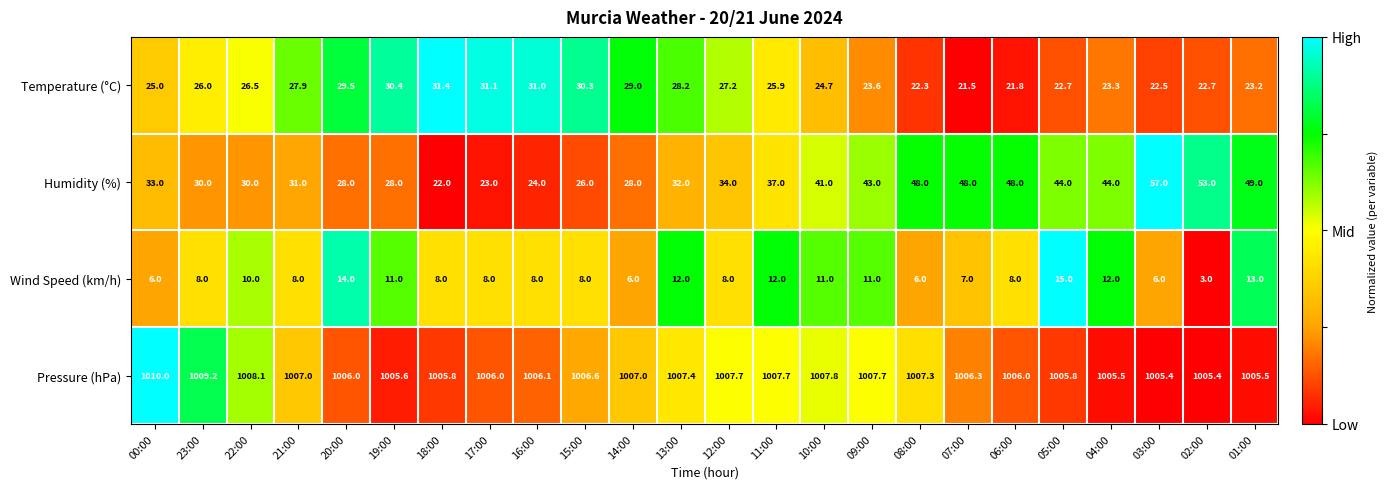

At which category is the sum across all series the highest?

03:00